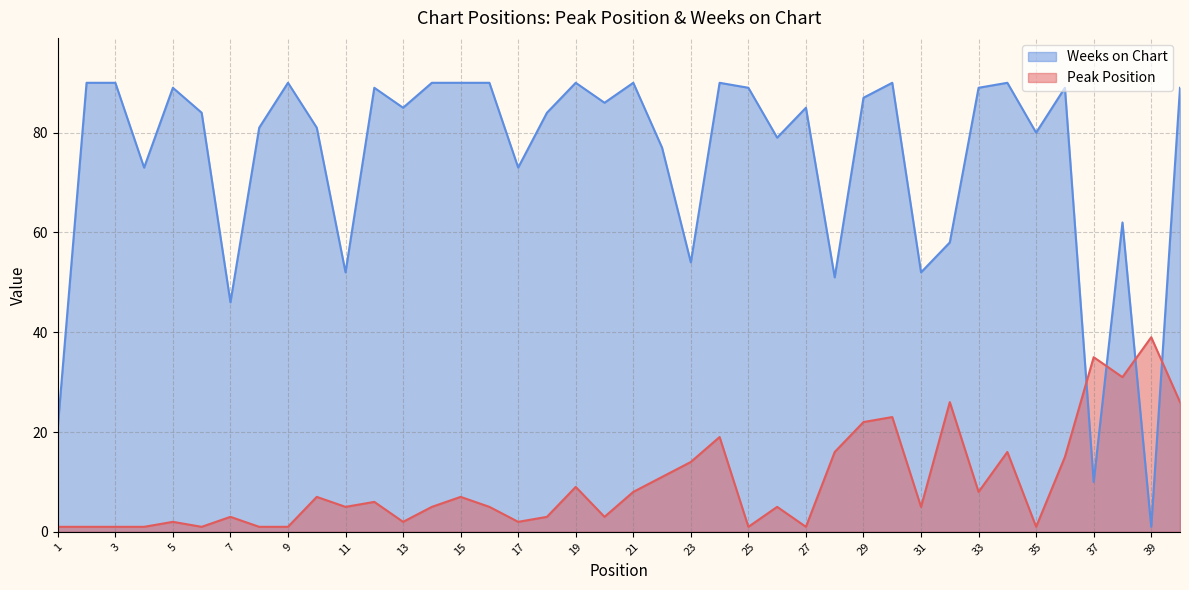

Between which two adjacent categories do Weeks on Chart and Peak Position first intersect?

36 and 37